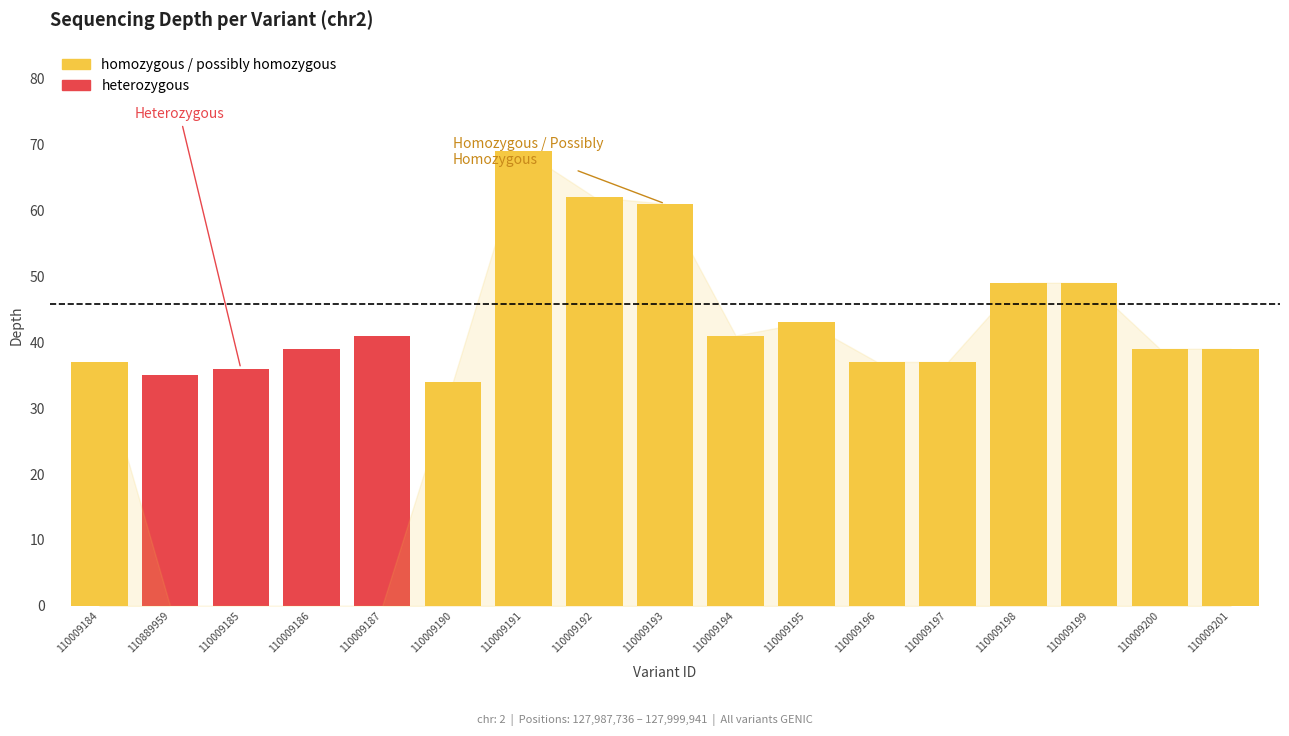

Reading left to right, extract all data points from this chart.

110009184=37	110889959=35	110009185=36	110009186=39	110009187=41	110009190=34	110009191=69	110009192=62	110009193=61	110009194=41	110009195=43	110009196=37	110009197=37	110009198=49	110009199=49	110009200=39	110009201=39